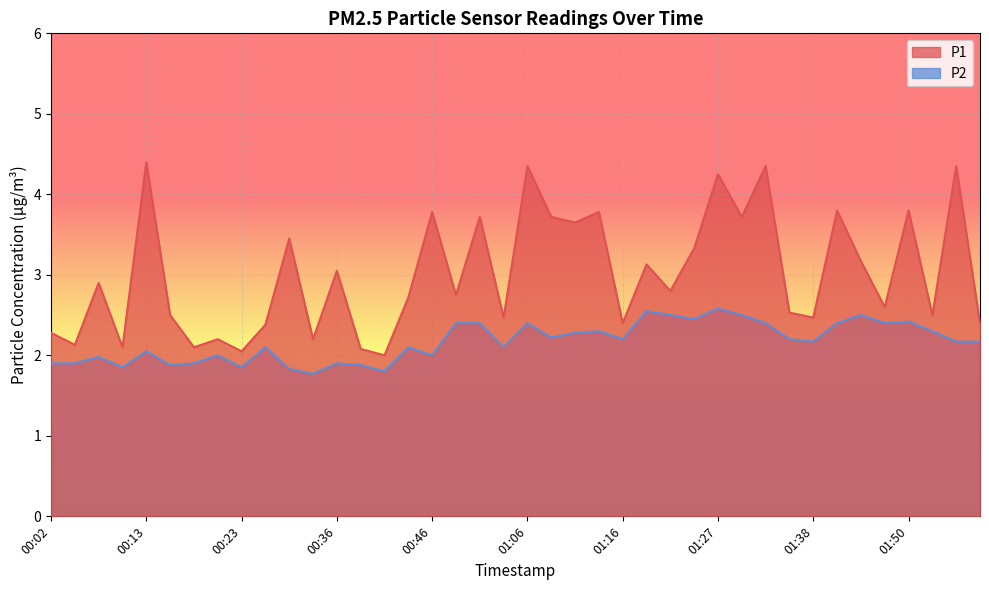

Count the number of data series in this chart.

2